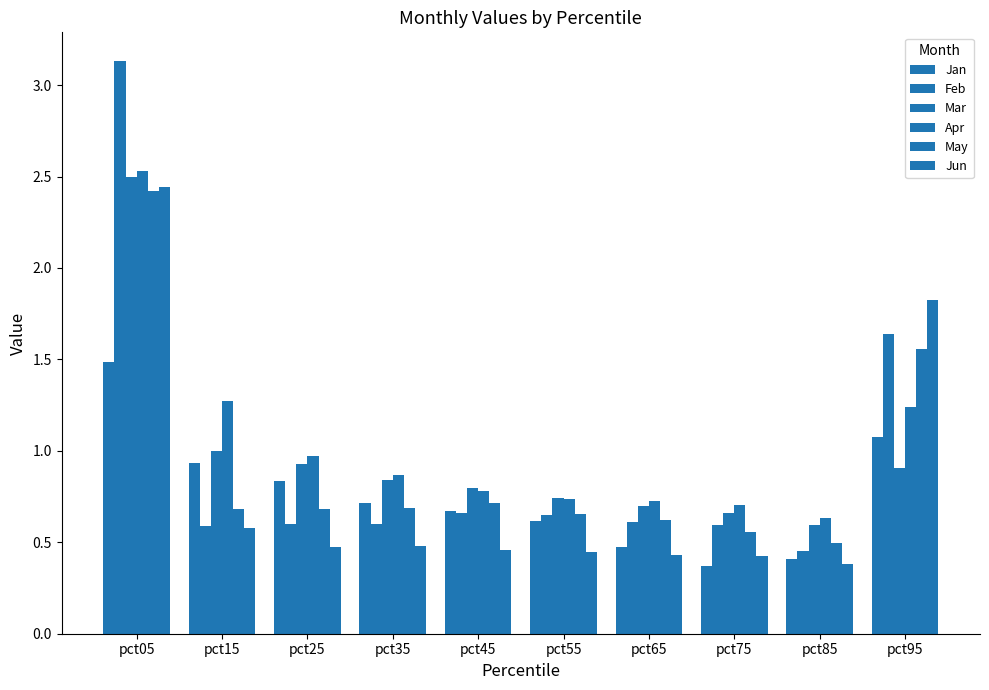

What is the average value of the Apr series?

1.0